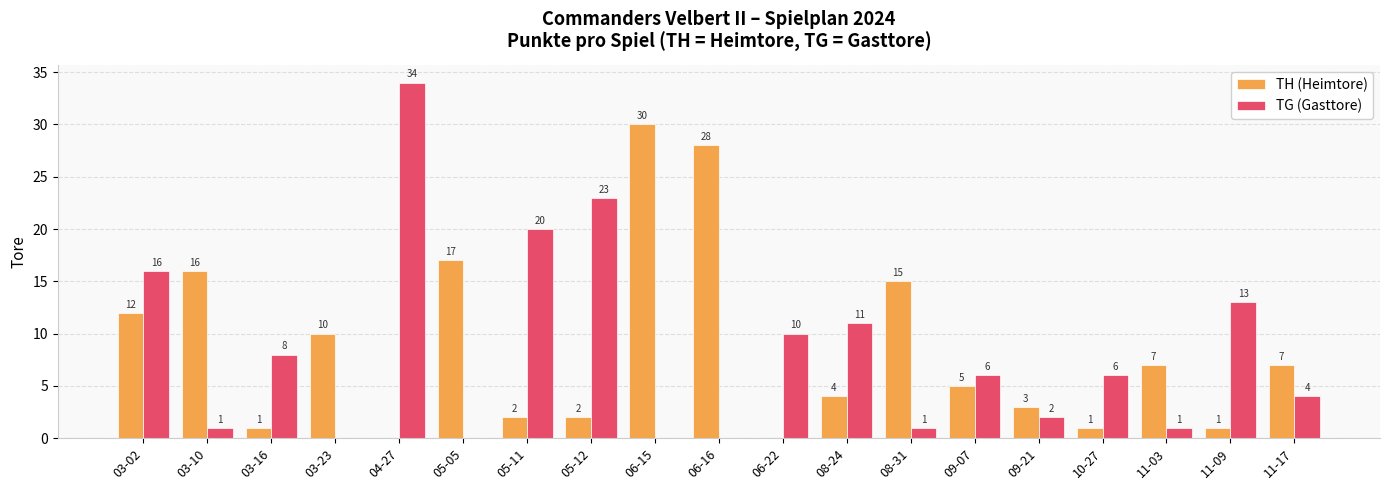

Reading left to right, list all the values displayed in this chart.

TH (Heimtore): 12	16	1	10	0	17	2	2	30	28	0	4	15	5	3	1	7	1	7
TG (Gasttore): 16	1	8	0	34	0	20	23	0	0	10	11	1	6	2	6	1	13	4